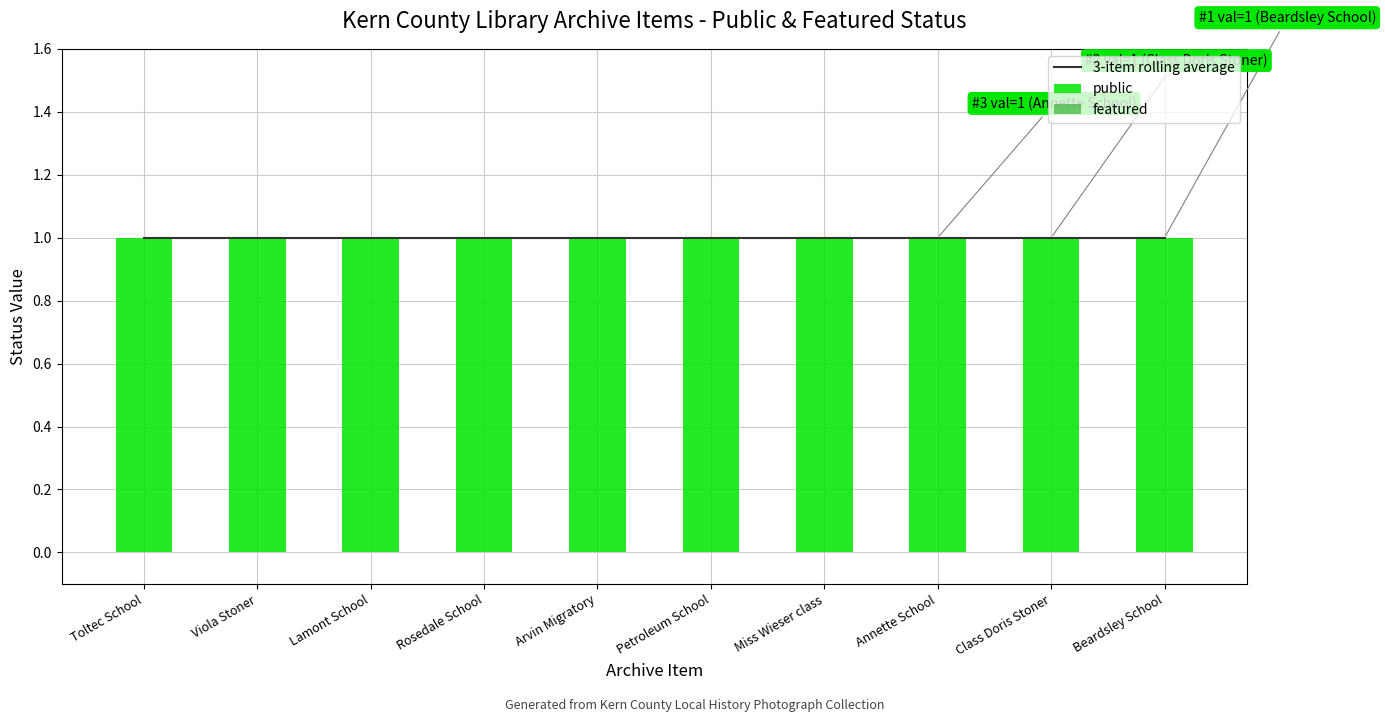

Reading left to right, transcribe all the data shown in this chart.

3-item rolling average: 1	1	1	1	1	1	1	1	1	1
public: 1	1	1	1	1	1	1	1	1	1
featured: 0	0	0	0	0	0	0	0	0	0